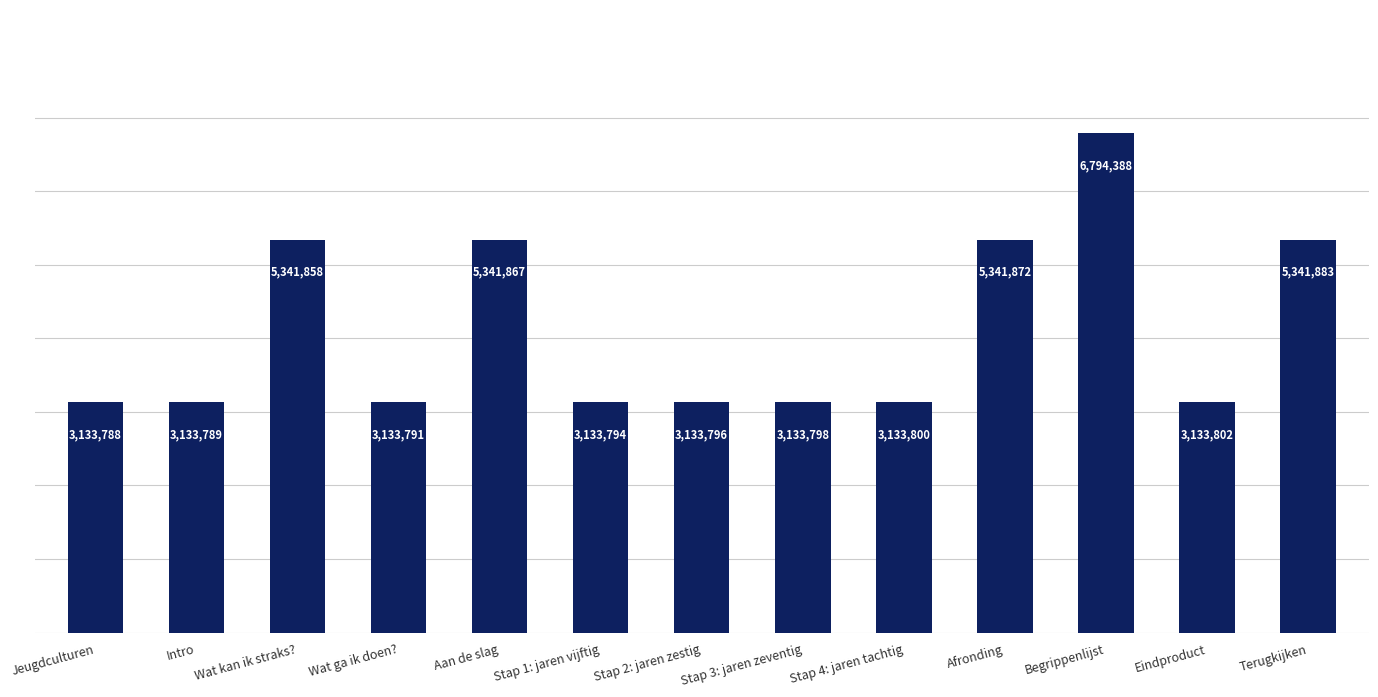

Which has a higher value, Wat kan ik straks? or Terugkijken?

Terugkijken